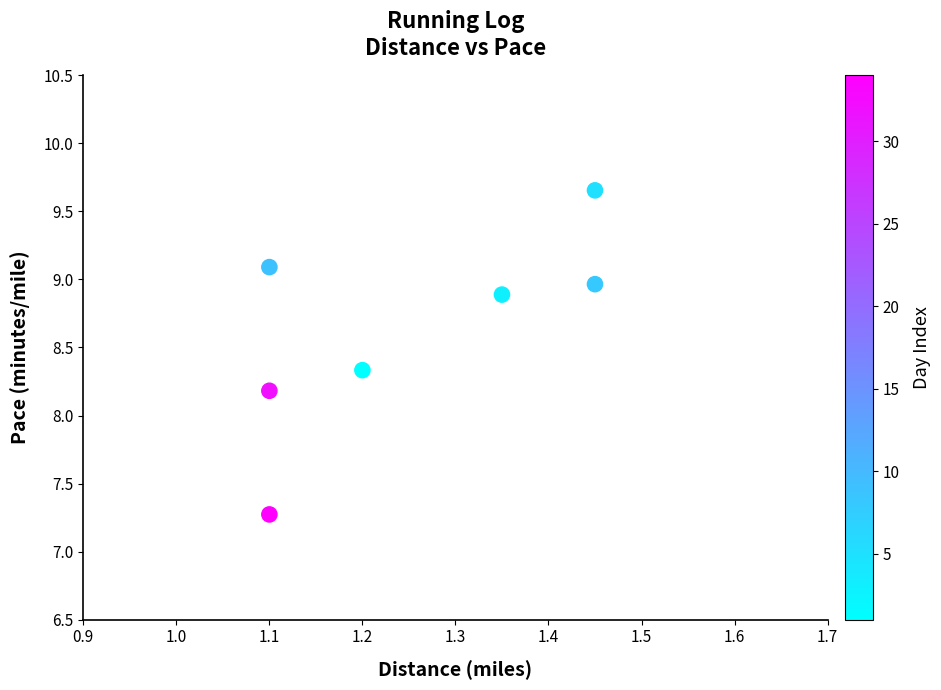

What is the average X value?

1.2